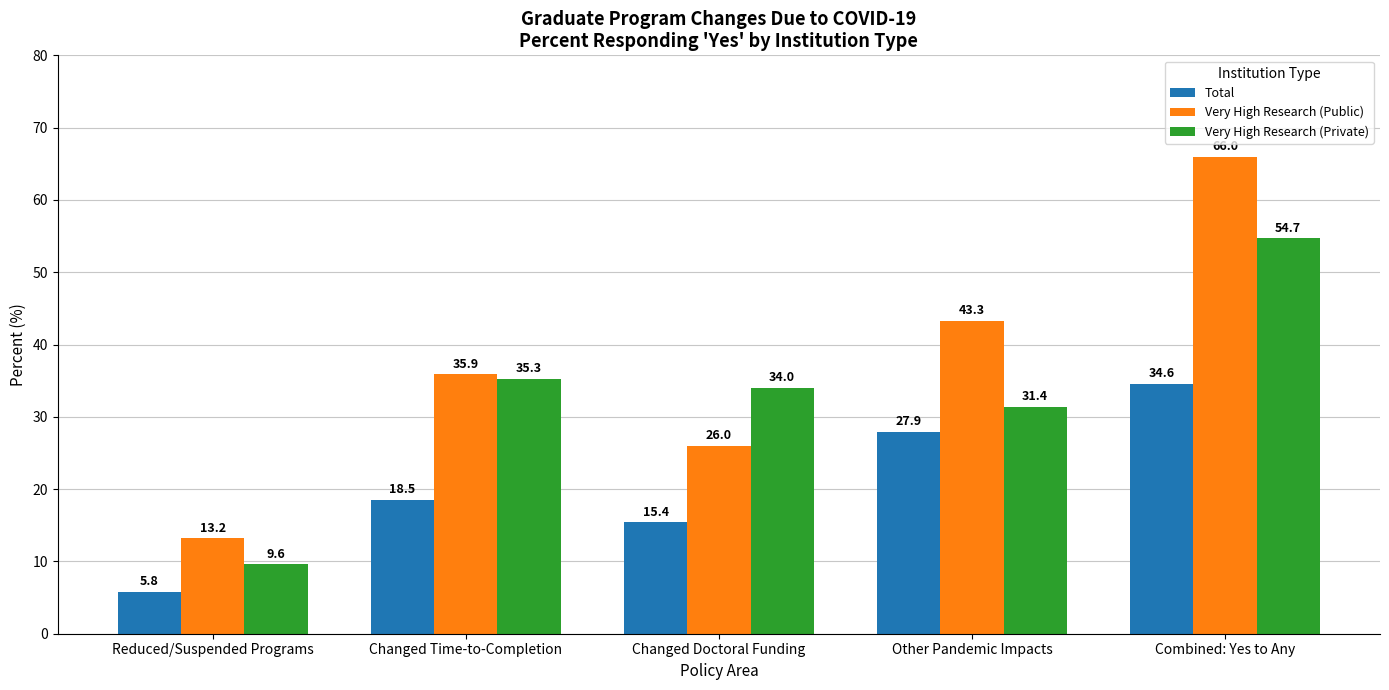

What position from the right is Changed Doctoral Funding?

3